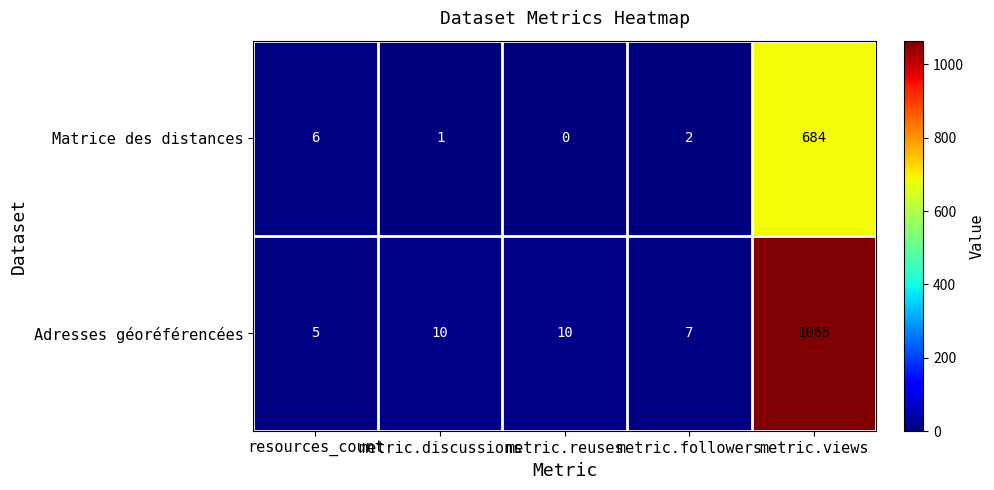

True or false: Adresses géoréférencées has a value of 10 at metric.discussions.

True